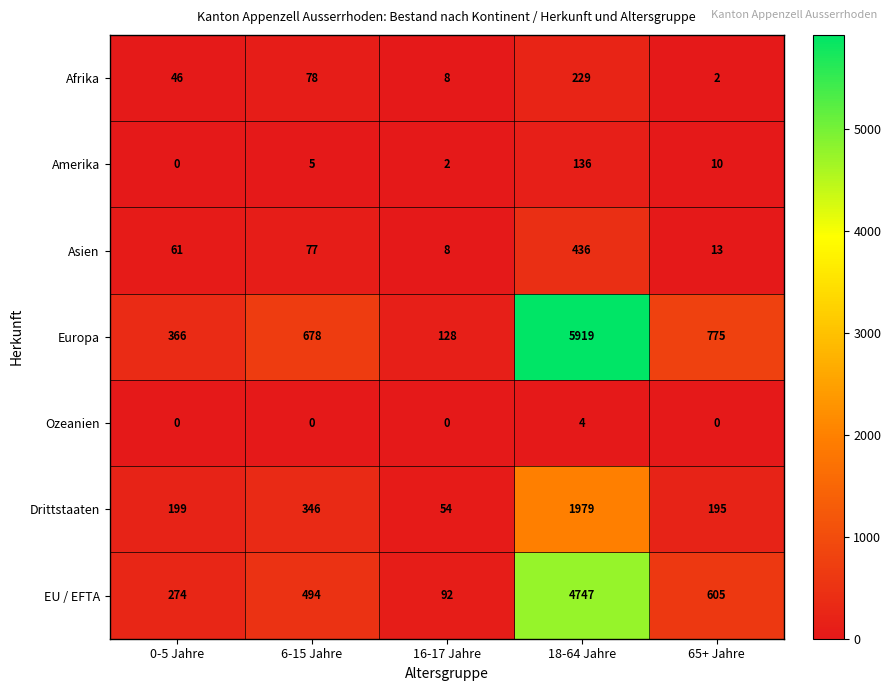

At which label is Europa closest to 3023?

65+ Jahre